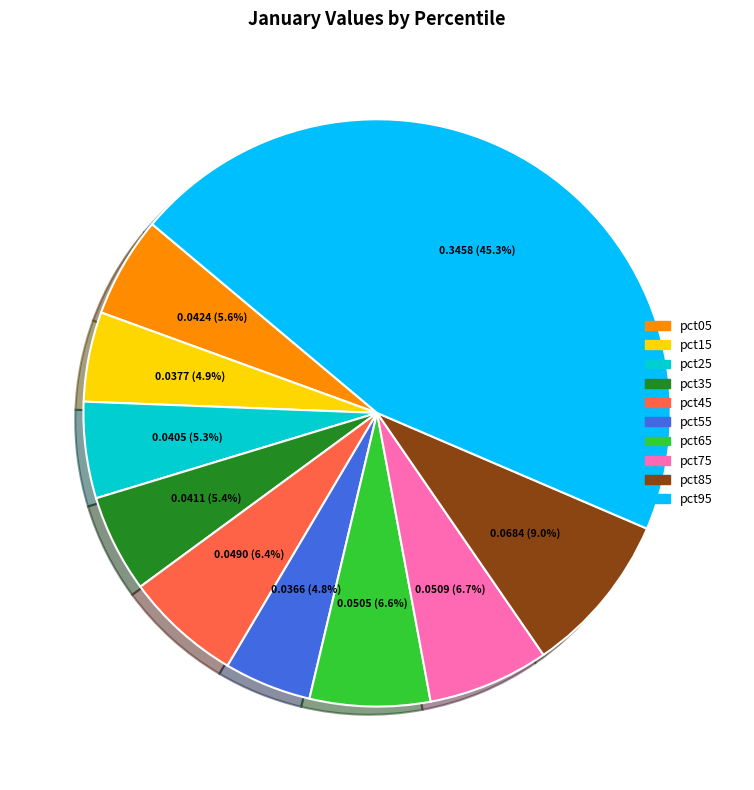

How much of the chart is everything except pct05?

94.4%